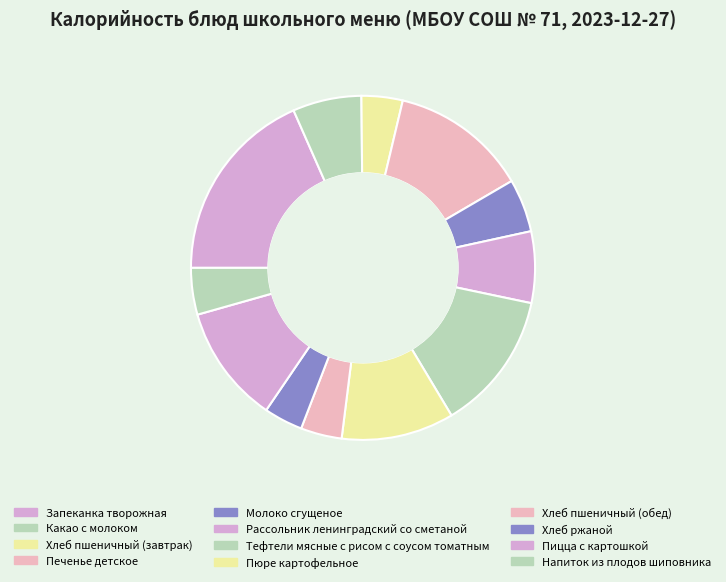

How many segments does this pie chart have?

12